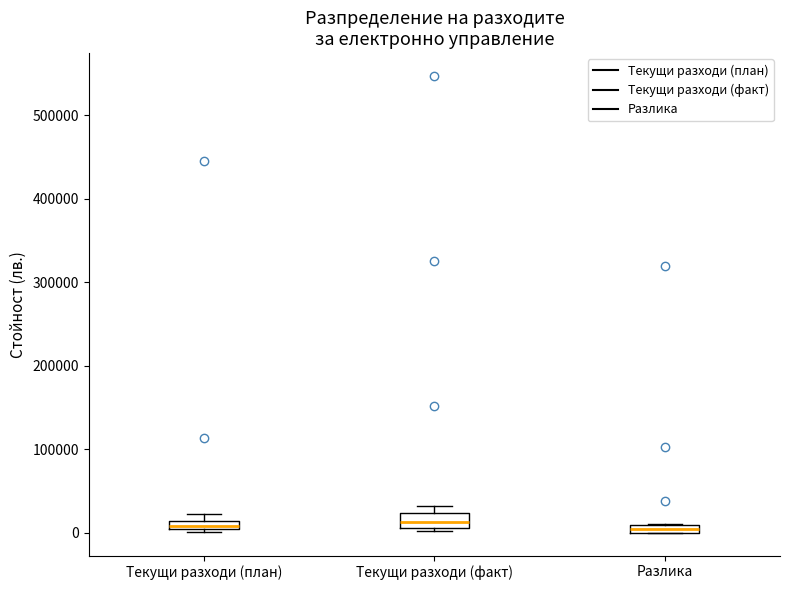

Where is the lower edge of the box for Текущи разходи (факт) on the y-axis? The values are not printed on the chart, so give them approximately, as read against the axis.

10000